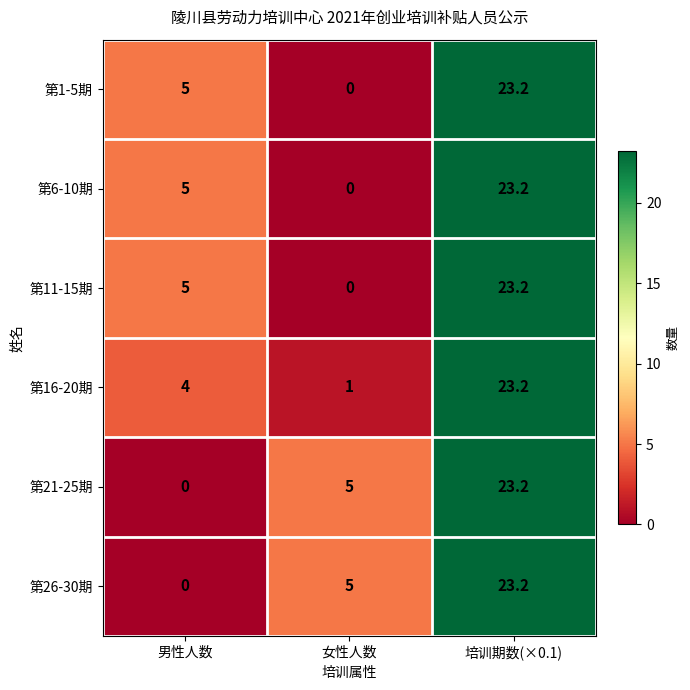

True or false: 第11-15期 has a value of 8.7 at 女性人数.

False